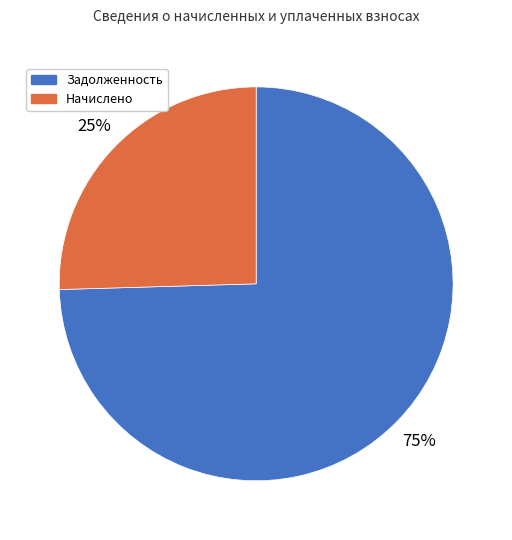

Count the number of slices in the pie.

2